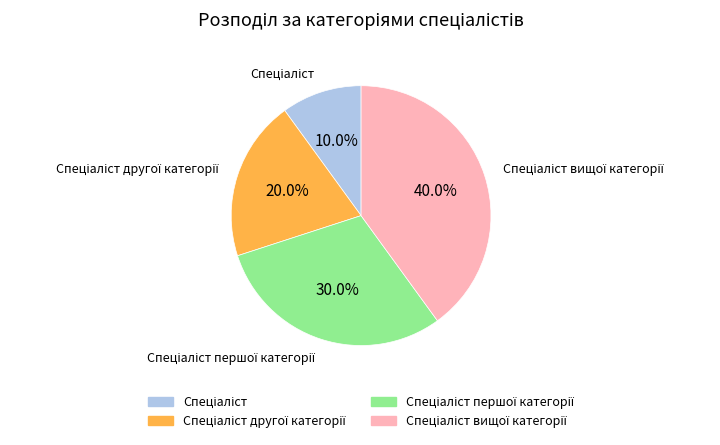

Does any single category account for the majority?

No